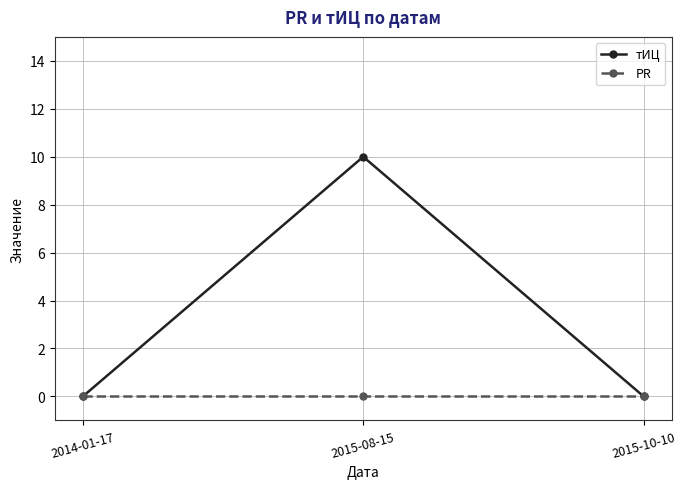

What are all the series names shown in the legend?

тИЦ, PR